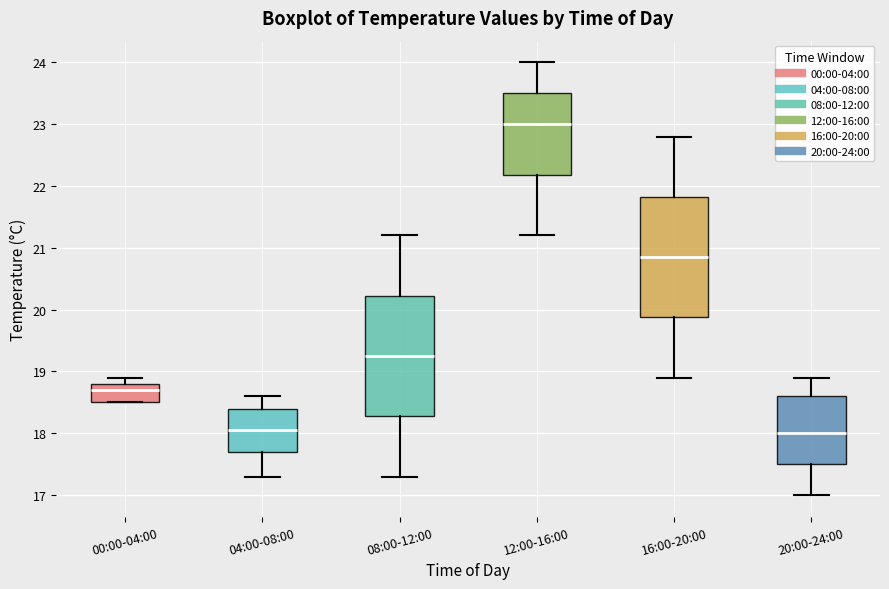

Reading left to right, read every box against the y-axis: the position of its median line, the range the box covers, and the ends of its whiskers. The values are not printed on the chart, so give them approximately, as read against the axis.

00:00-04:00: median 18.7, box 18.5 to 18.8, whiskers 18.5 to 18.9
04:00-08:00: median 18.1, box 17.7 to 18.4, whiskers 17.3 to 18.6
08:00-12:00: median 19.3, box 18.3 to 20.2, whiskers 17.3 to 21.2
12:00-16:00: median 23.0, box 22.2 to 23.5, whiskers 21.2 to 24.0
16:00-20:00: median 20.9, box 19.9 to 21.8, whiskers 18.9 to 22.8
20:00-24:00: median 18.0, box 17.5 to 18.6, whiskers 17.0 to 18.9